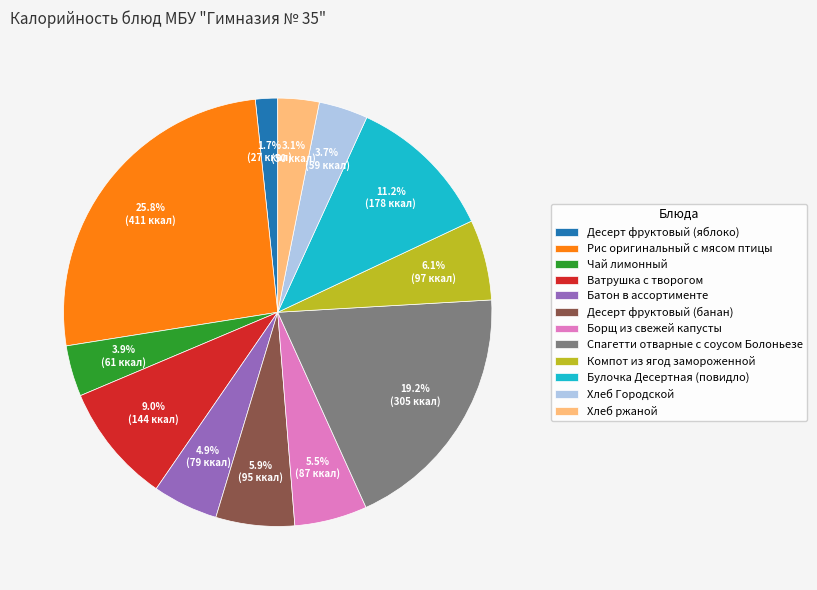

Count the number of slices in the pie.

12